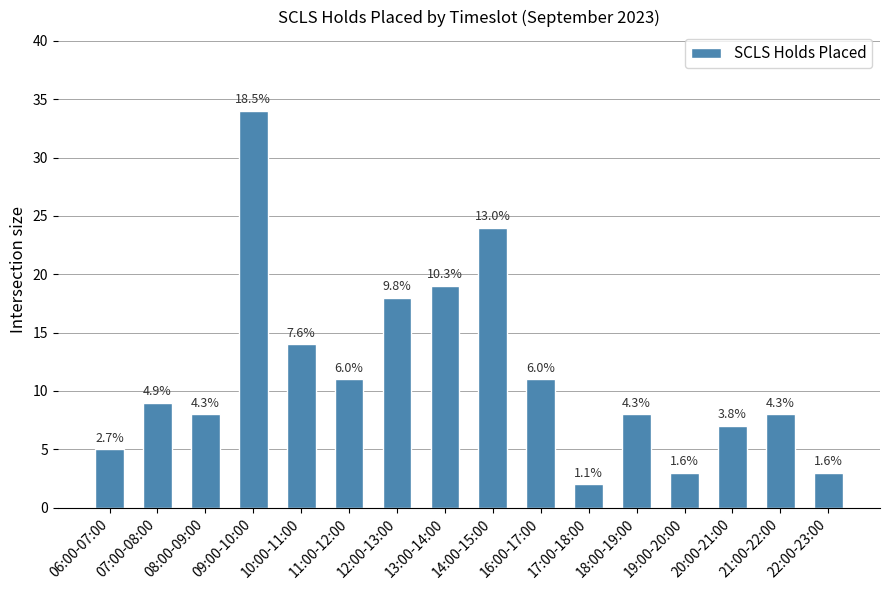

True or false: the data shows 4 at 20:00-21:00.

False